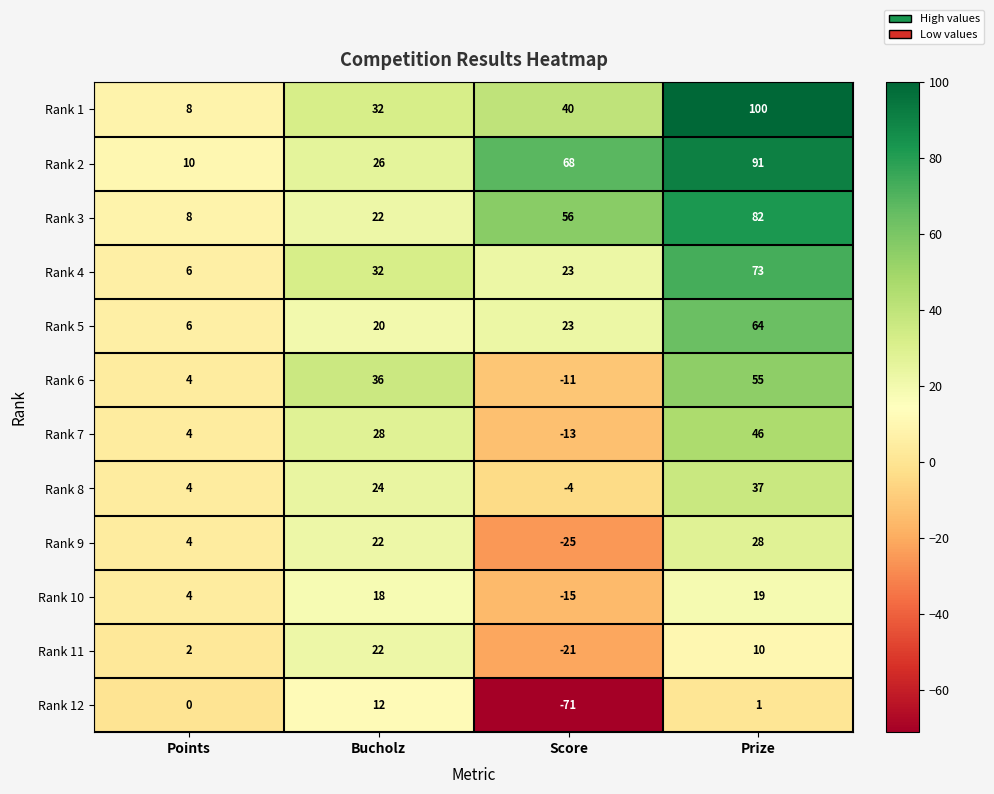

What is the sum of the Rank 2 values at Prize and Bucholz?

117